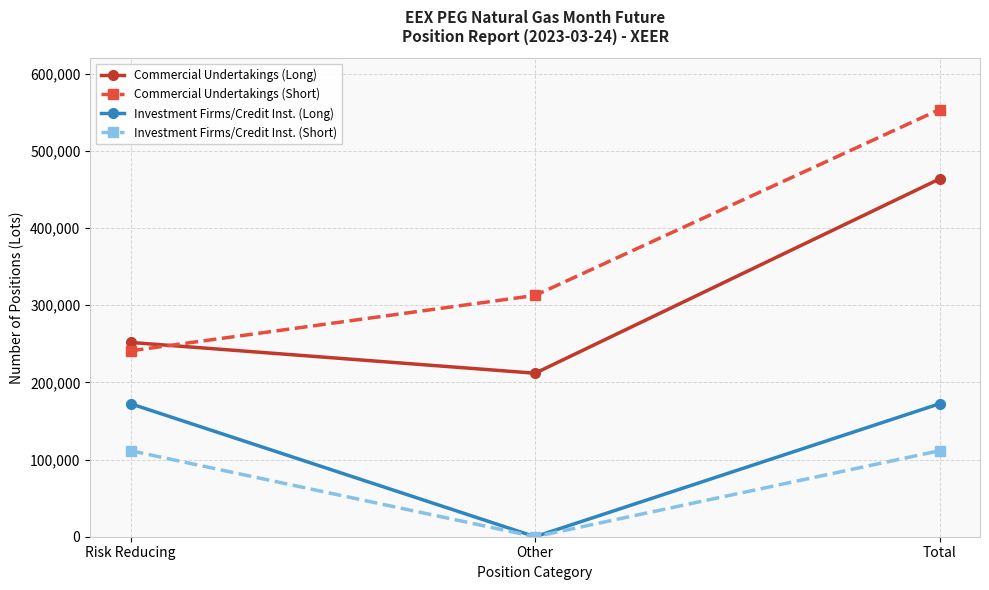

Is this an area chart (filled region under the line)?

No